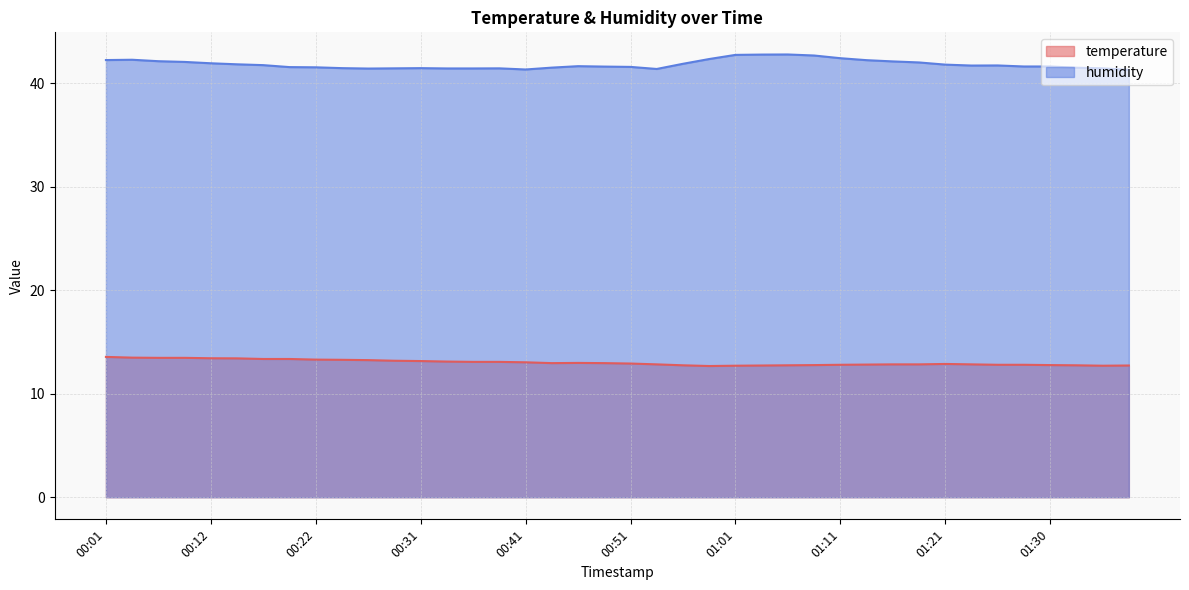

At which label is temperature closest to 13?

00:41